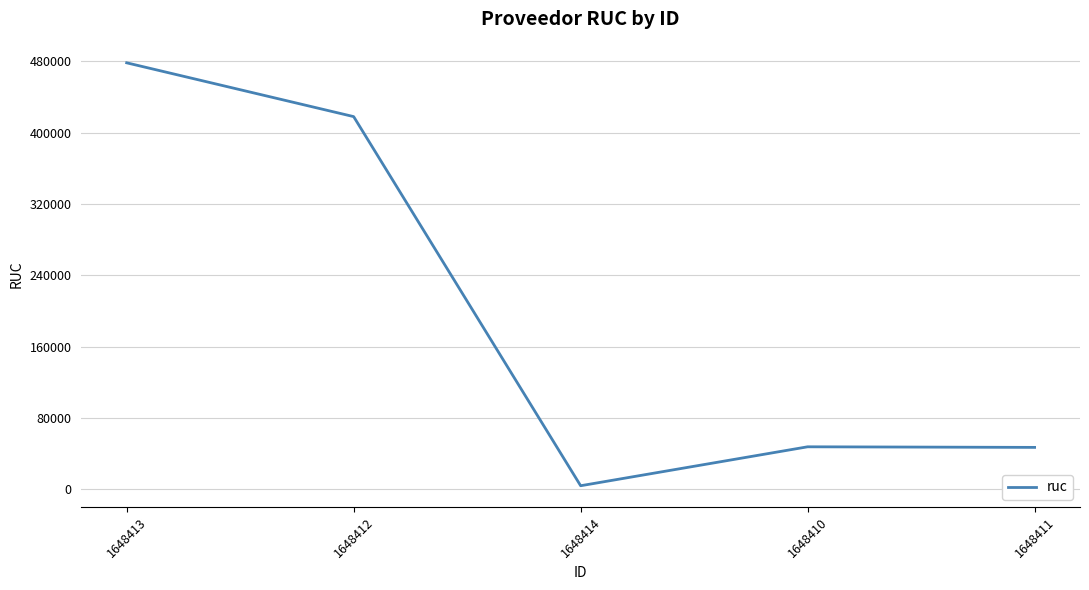

Does the chart have visible grid lines?

Yes